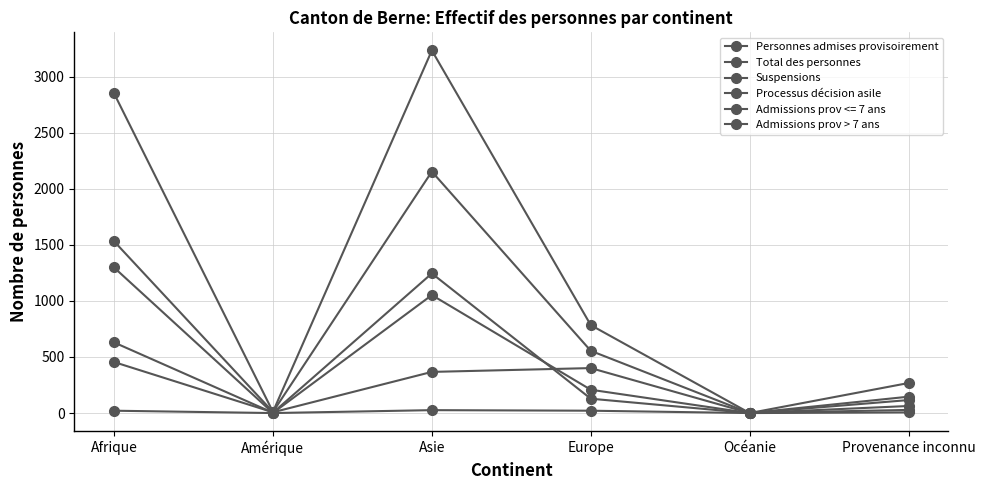

What value does the Processus décision asile series have at Europe, to the nearest 10?

210